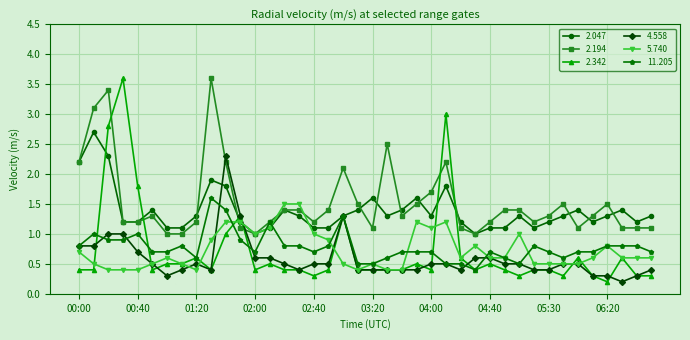

Is this an area chart (filled region under the line)?

No